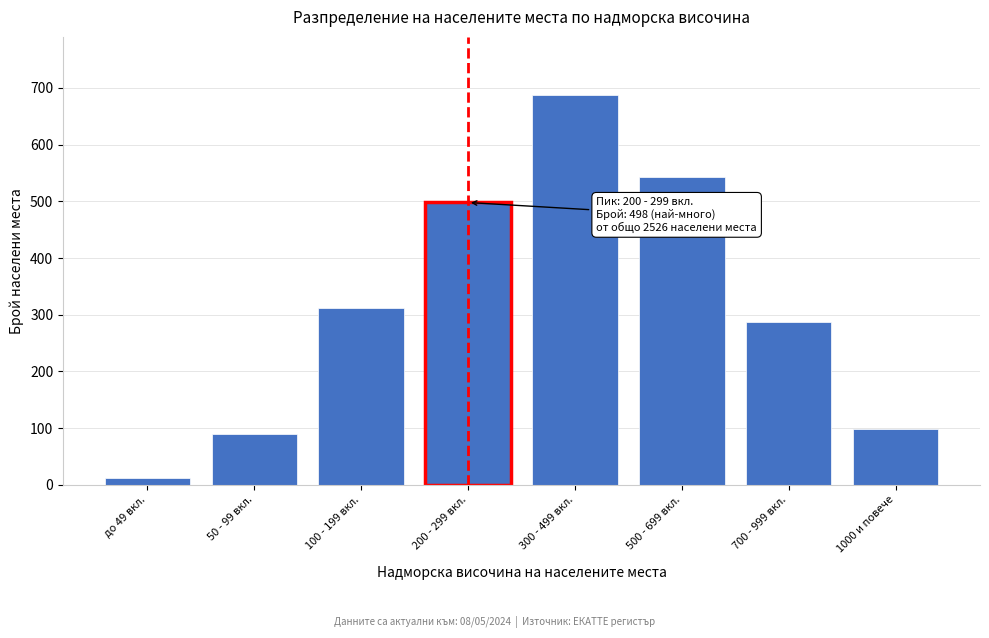

Reading left to right, extract all data points from this chart.

до 49 вкл.=12	50 - 99 вкл.=89	100 - 199 вкл.=312	200 - 299 вкл.=498	300 - 499 вкл.=687	500 - 699 вкл.=543	700 - 999 вкл.=287	1000 и повече=98